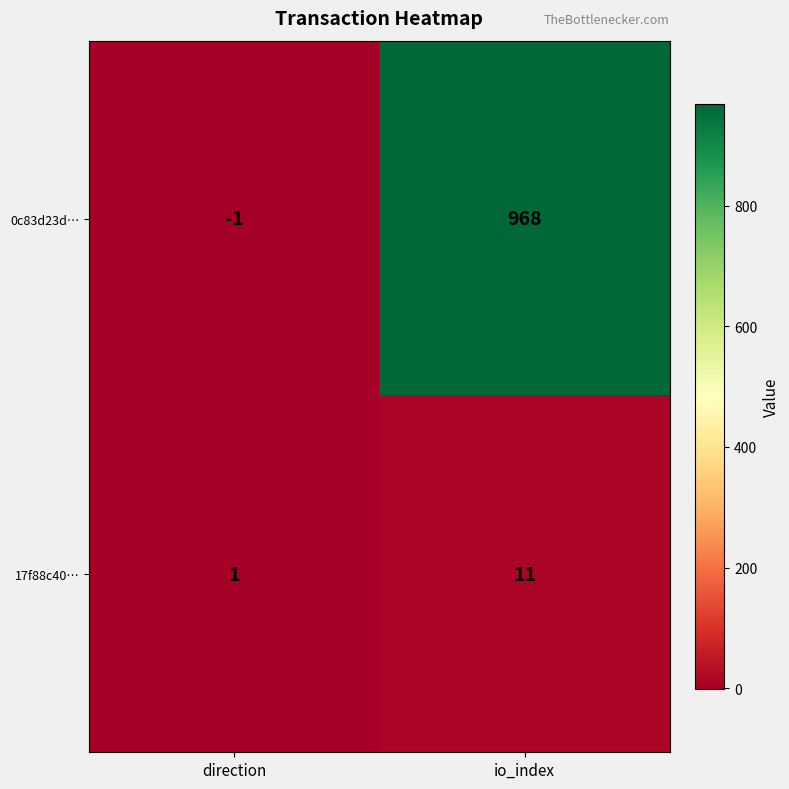

Which category has the lowest value across all series?

direction